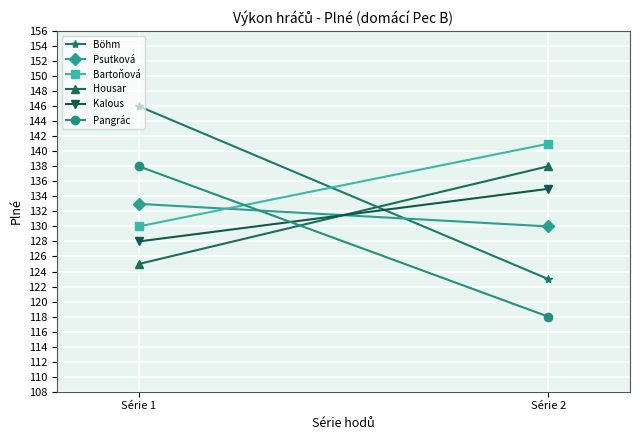

Which series has the widest spread of values?

Böhm